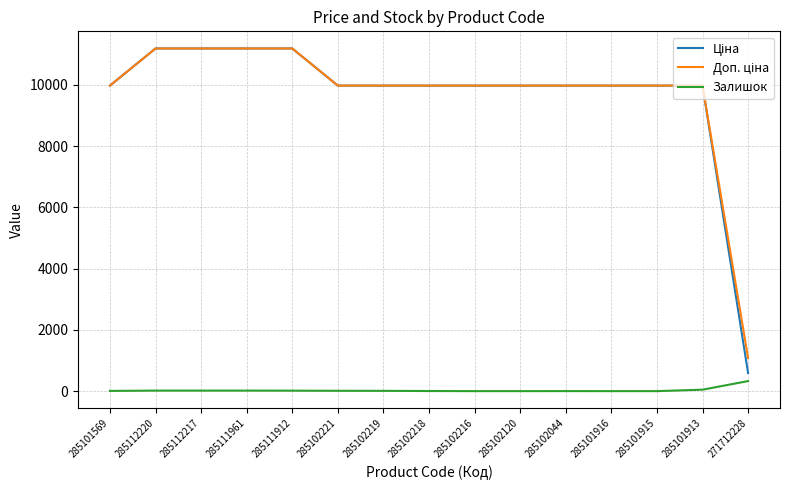

What is the highest value of the Залишок series?

328.0